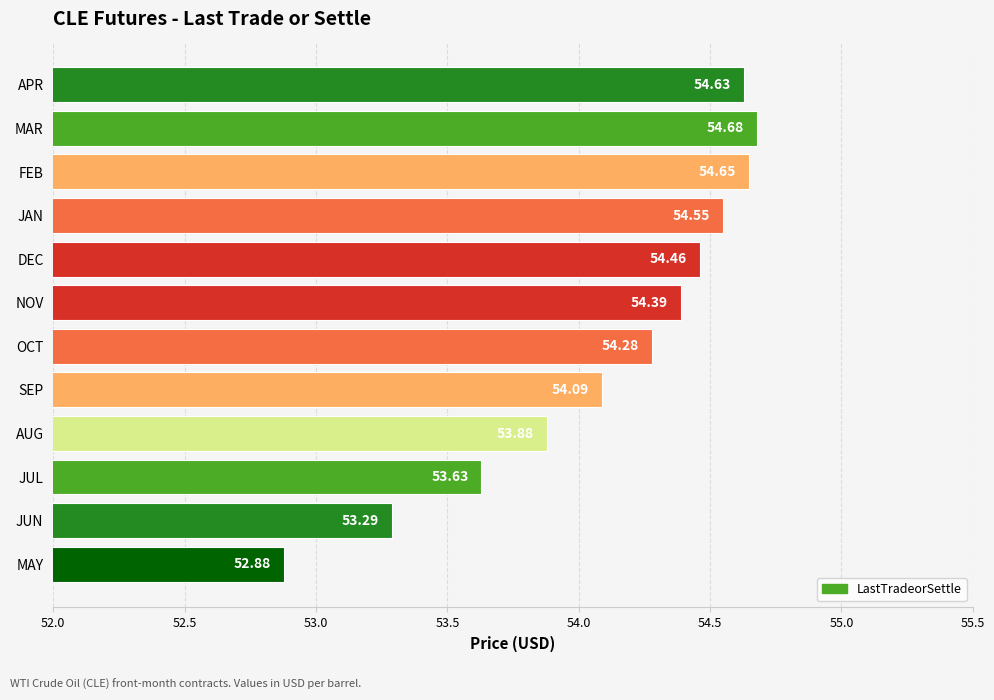

Which category has the highest value across all series?

MAR